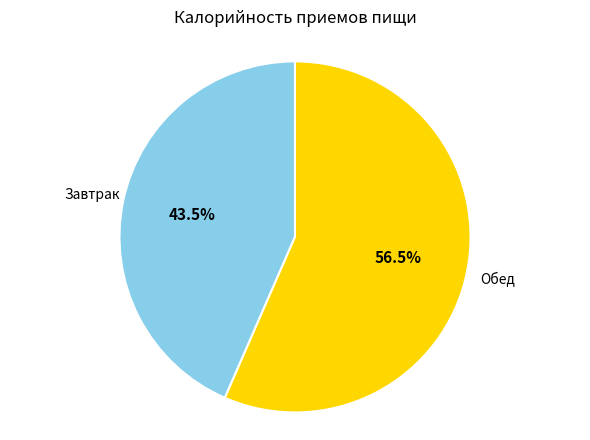

Count the number of slices in the pie.

2